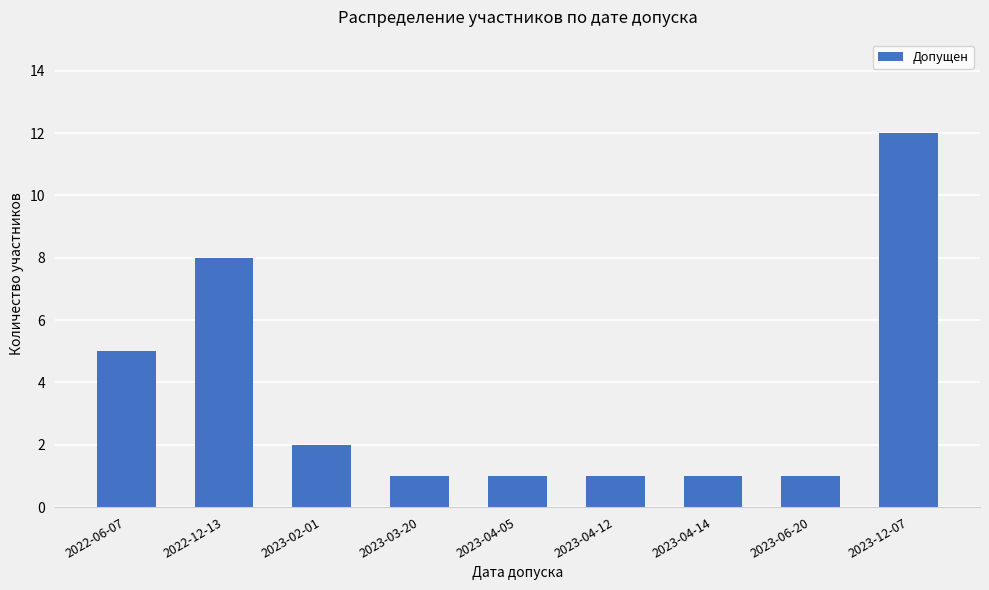

What is the maximum value shown in the chart?

12